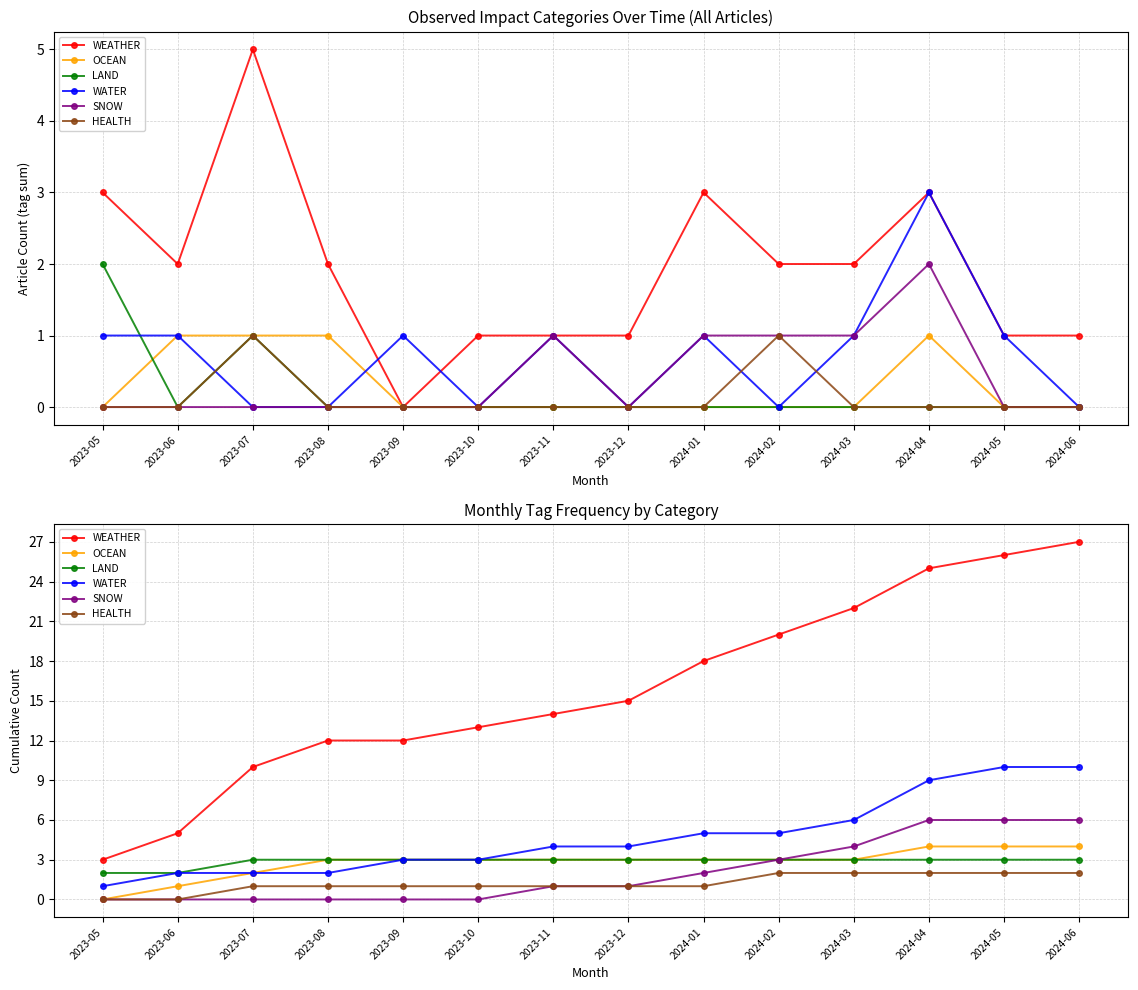

Reading right to left, what are all the values shown in this chart?

WEATHER: 2024-06=27	2024-05=26	2024-04=25	2024-03=22	2024-02=20	2024-01=18	2023-12=15	2023-11=14	2023-10=13	2023-09=12	2023-08=12	2023-07=10	2023-06=5	2023-05=3
OCEAN: 2024-06=4	2024-05=4	2024-04=4	2024-03=3	2024-02=3	2024-01=3	2023-12=3	2023-11=3	2023-10=3	2023-09=3	2023-08=3	2023-07=2	2023-06=1	2023-05=0
LAND: 2024-06=3	2024-05=3	2024-04=3	2024-03=3	2024-02=3	2024-01=3	2023-12=3	2023-11=3	2023-10=3	2023-09=3	2023-08=3	2023-07=3	2023-06=2	2023-05=2
WATER: 2024-06=10	2024-05=10	2024-04=9	2024-03=6	2024-02=5	2024-01=5	2023-12=4	2023-11=4	2023-10=3	2023-09=3	2023-08=2	2023-07=2	2023-06=2	2023-05=1
SNOW: 2024-06=6	2024-05=6	2024-04=6	2024-03=4	2024-02=3	2024-01=2	2023-12=1	2023-11=1	2023-10=0	2023-09=0	2023-08=0	2023-07=0	2023-06=0	2023-05=0
HEALTH: 2024-06=2	2024-05=2	2024-04=2	2024-03=2	2024-02=2	2024-01=1	2023-12=1	2023-11=1	2023-10=1	2023-09=1	2023-08=1	2023-07=1	2023-06=0	2023-05=0